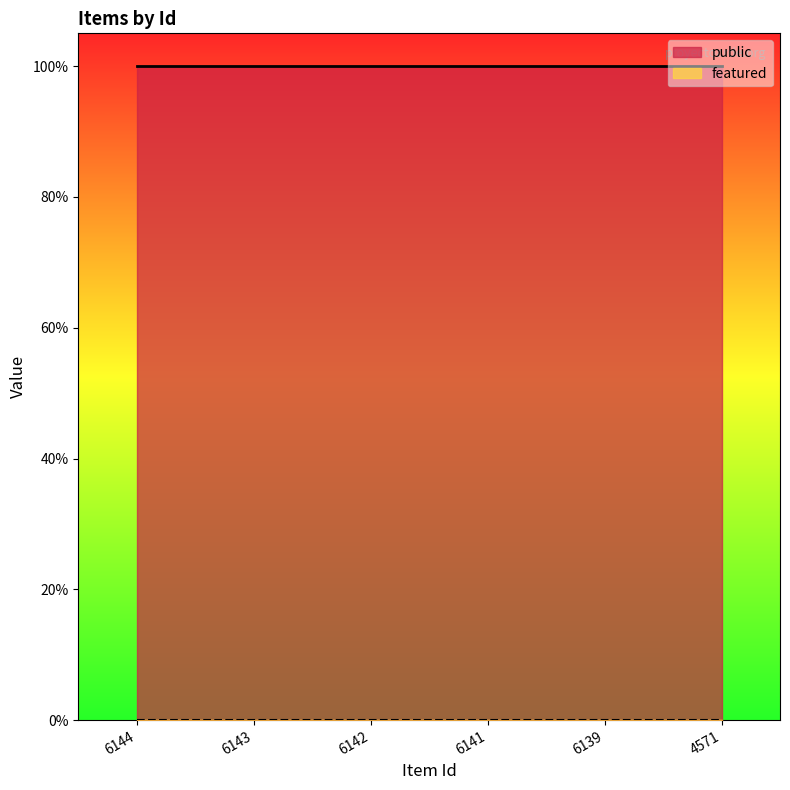

Reading right to left, transcribe all the data shown in this chart.

public: 1	1	1	1	1	1
featured: 0	0	0	0	0	0